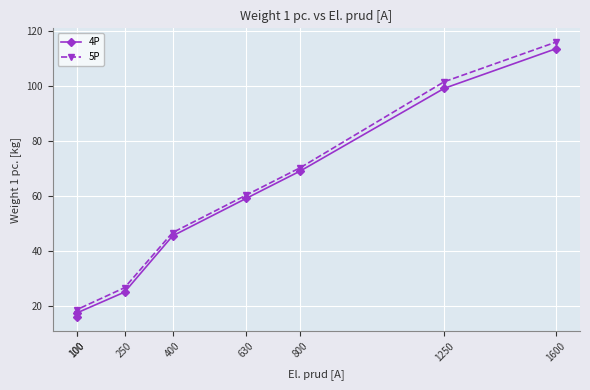

True or false: 5P has more than 0 points higher than both neighbors.

False